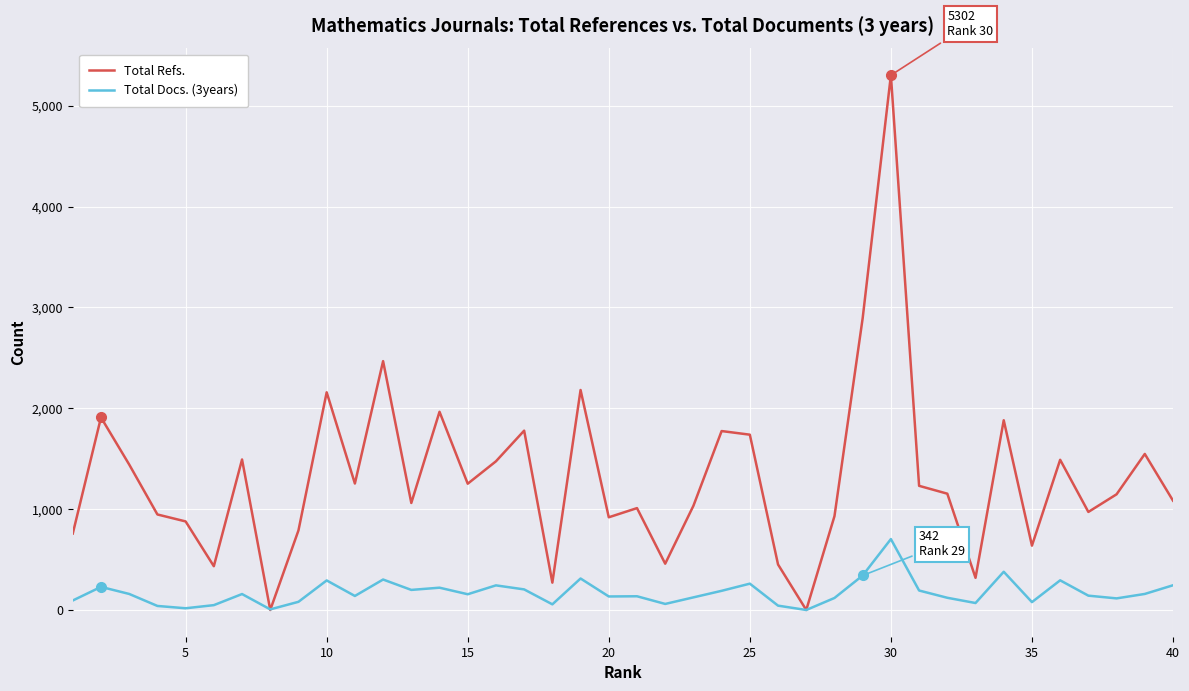

Rank the series by their maximum value, from lowest to highest.

Total Docs. (3years), Total Refs.